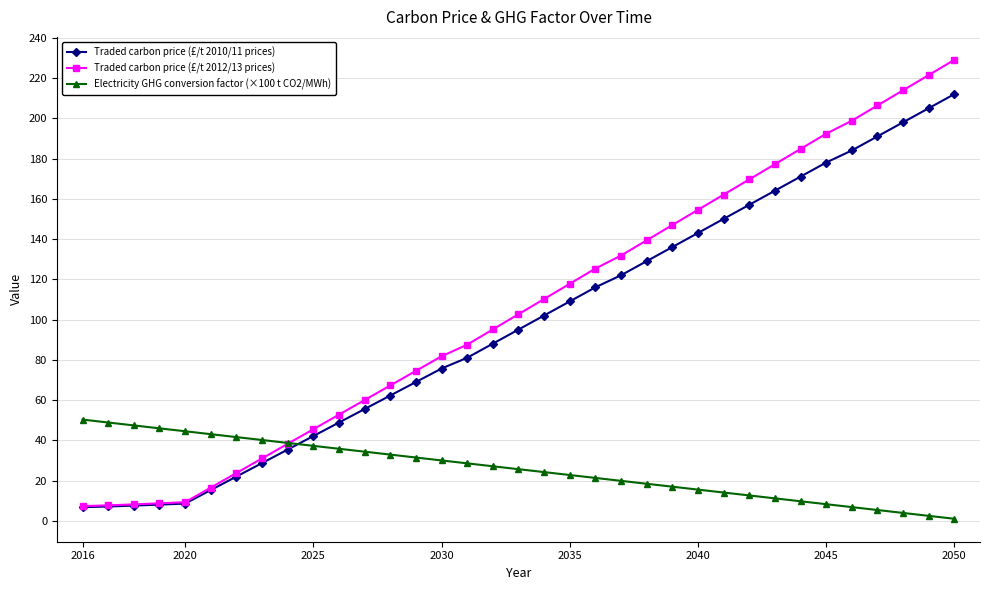

Which series has the widest spread of values?

Traded carbon price (£/t 2012/13 prices)